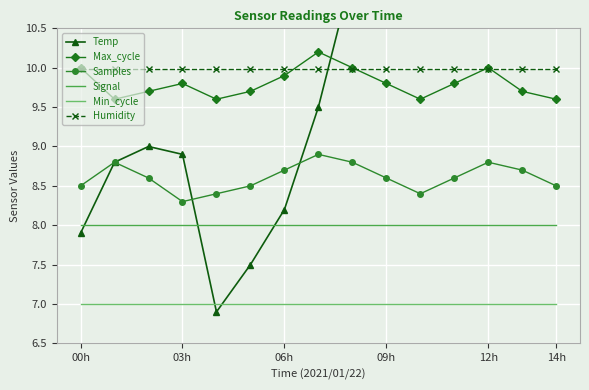

How many categories are shown in the chart?

15